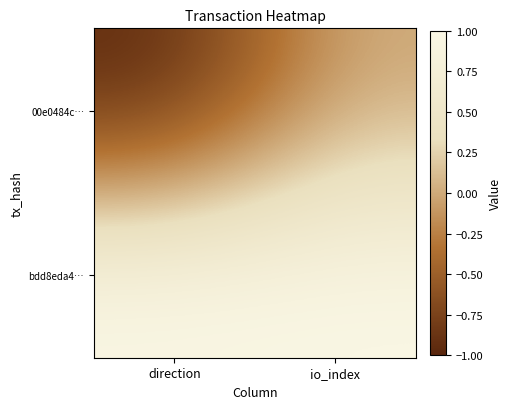

Which series has the largest range (max minus min)?

00e0484c…